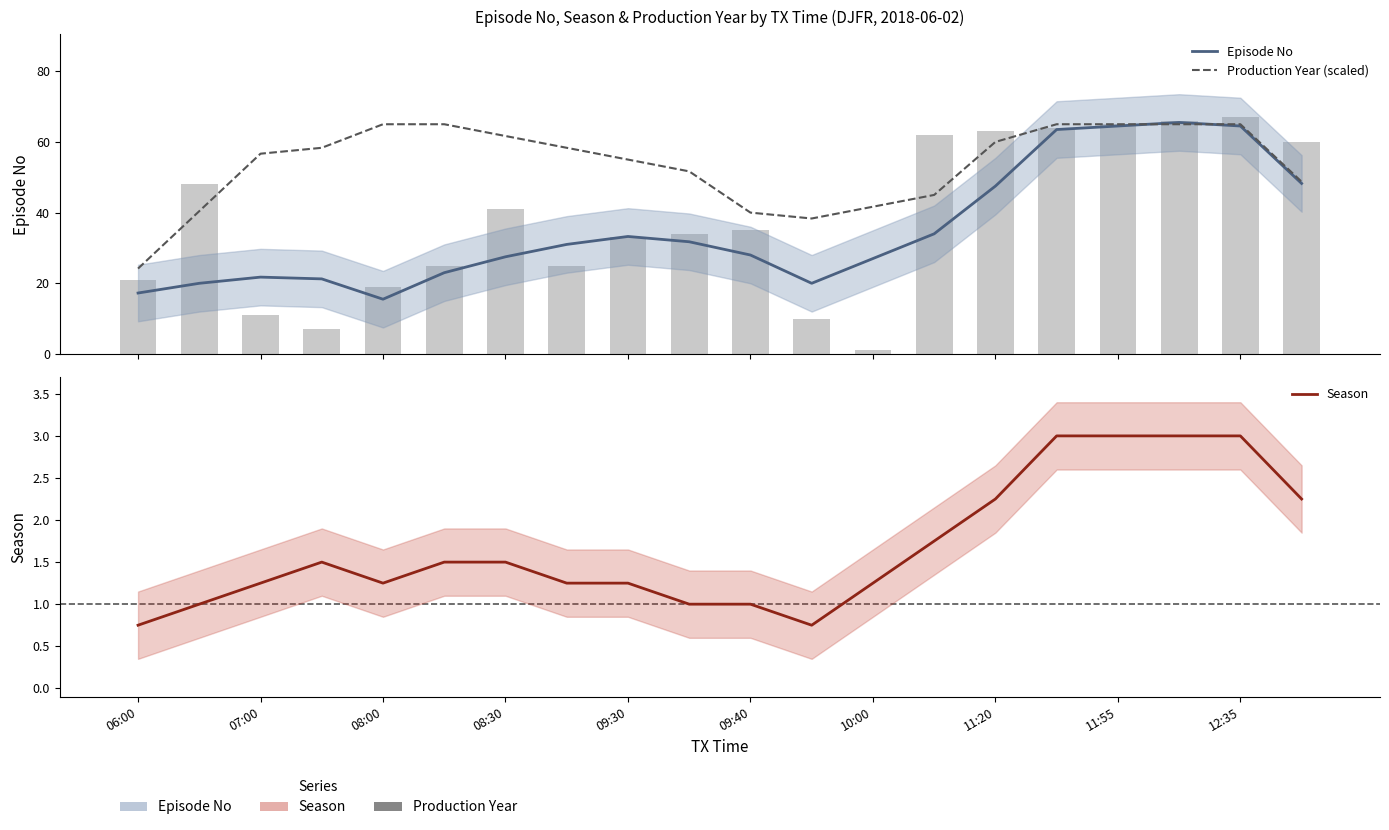

Which series has the largest total across all categories?

Production Year (scaled)